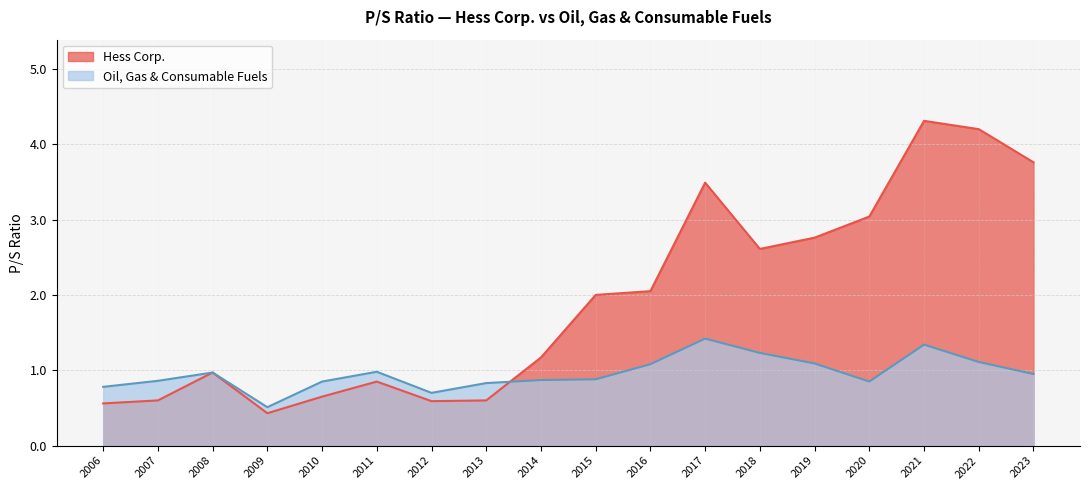

Does the chart have visible grid lines?

Yes